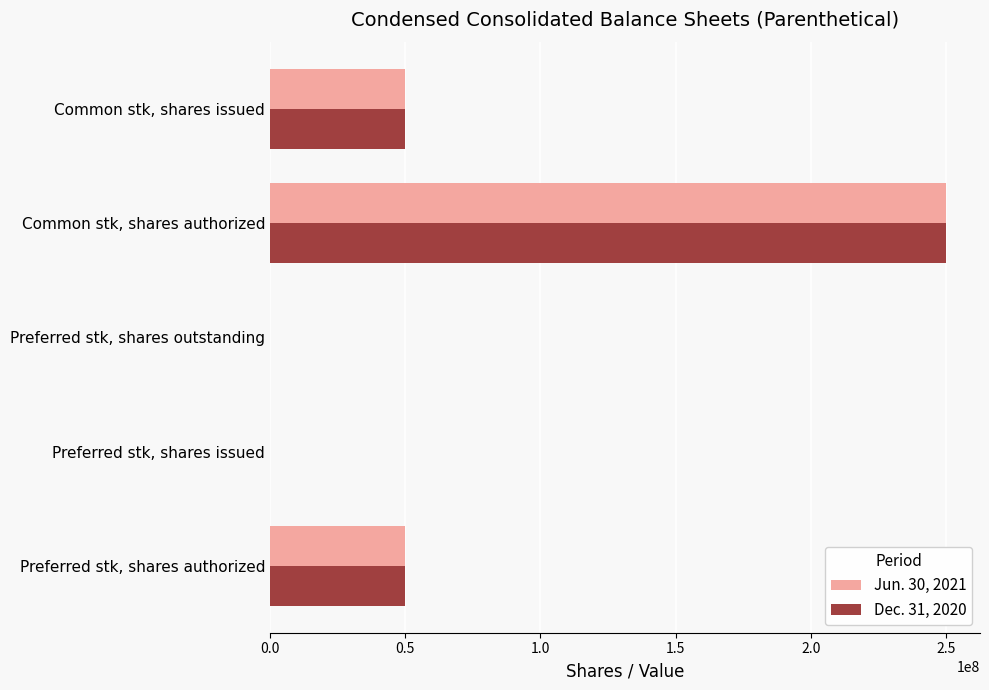

What is the greatest value displayed?

250000000